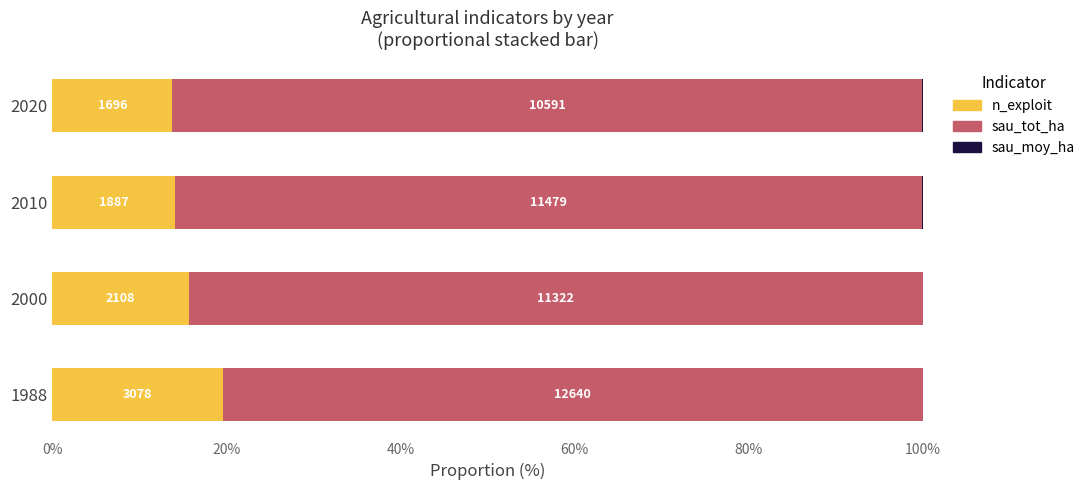

At how many categories does at least one series exceed 69?

4